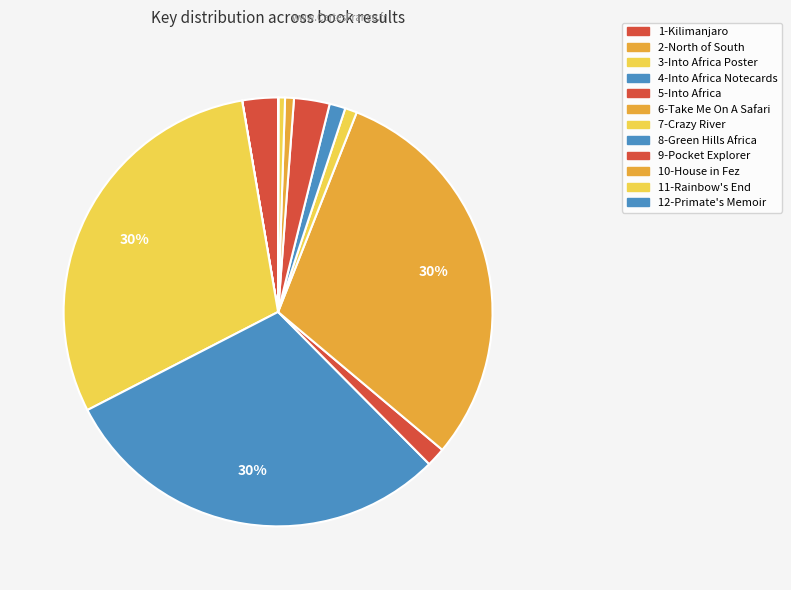

What is the largest slice in the pie chart?

6-Take Me On A Safari